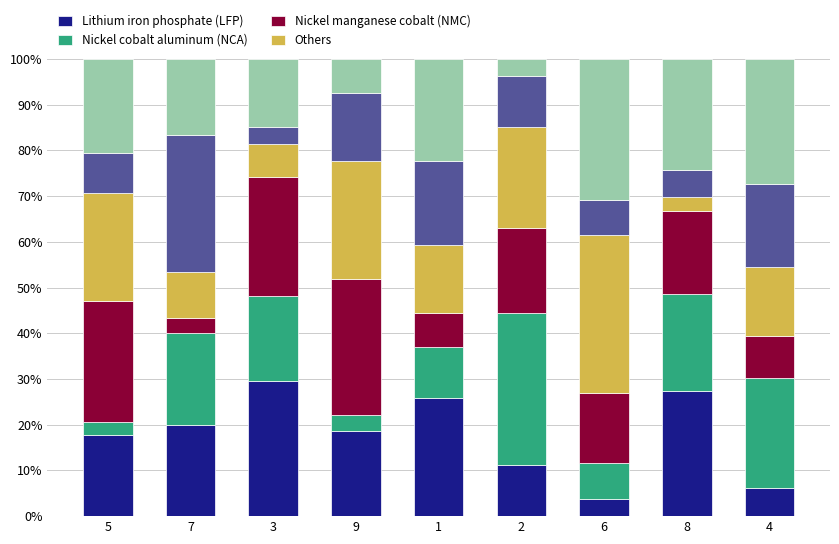

Are the bars grouped side by side (vs. stacked)?

No